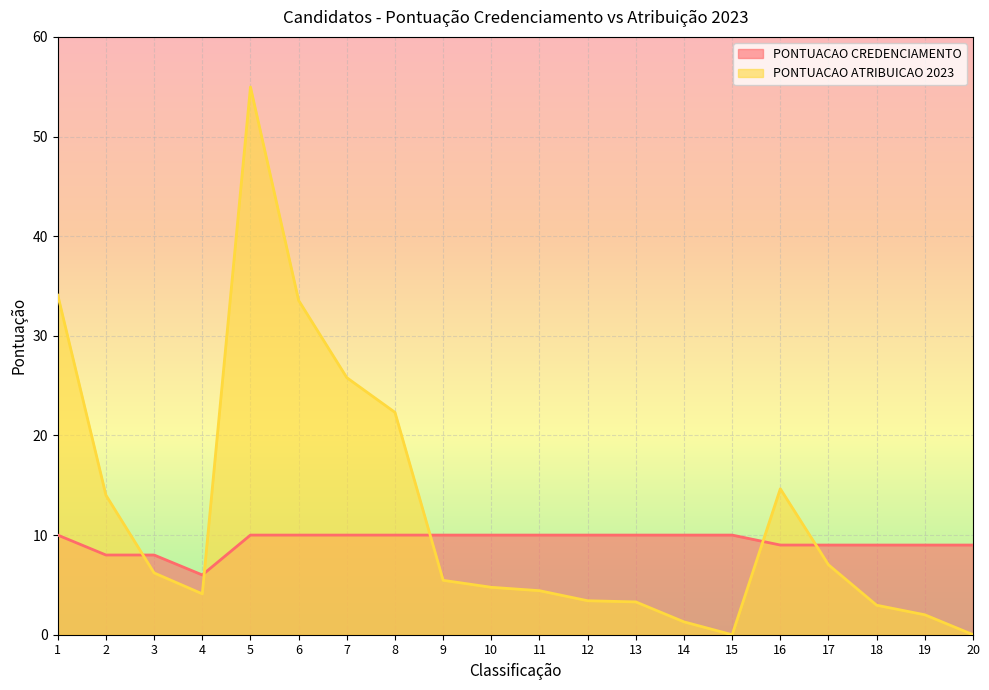

List the labels in order of PONTUACAO ATRIBUICAO 2023 value, smallest first.

15, 20, 14, 19, 18, 13, 12, 4, 11, 10, 9, 3, 17, 2, 16, 8, 7, 6, 1, 5